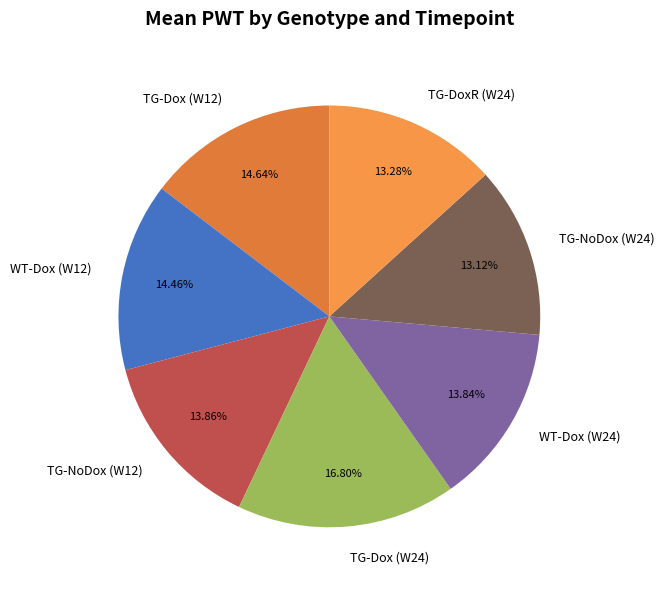

How many segments does this pie chart have?

7